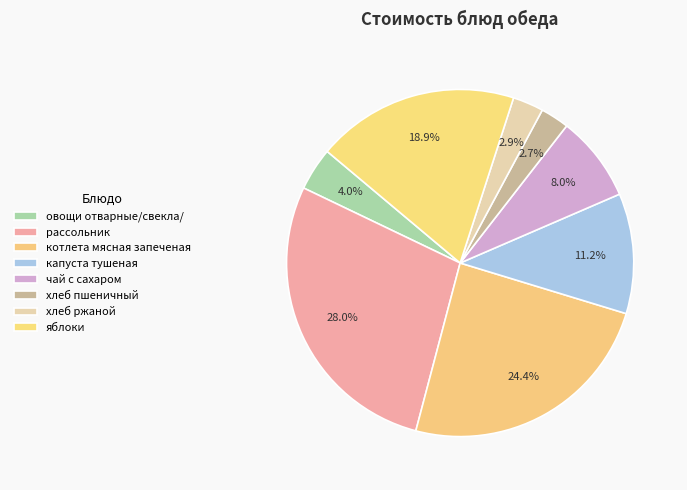

Does рассольник account for over 50% of the chart?

No